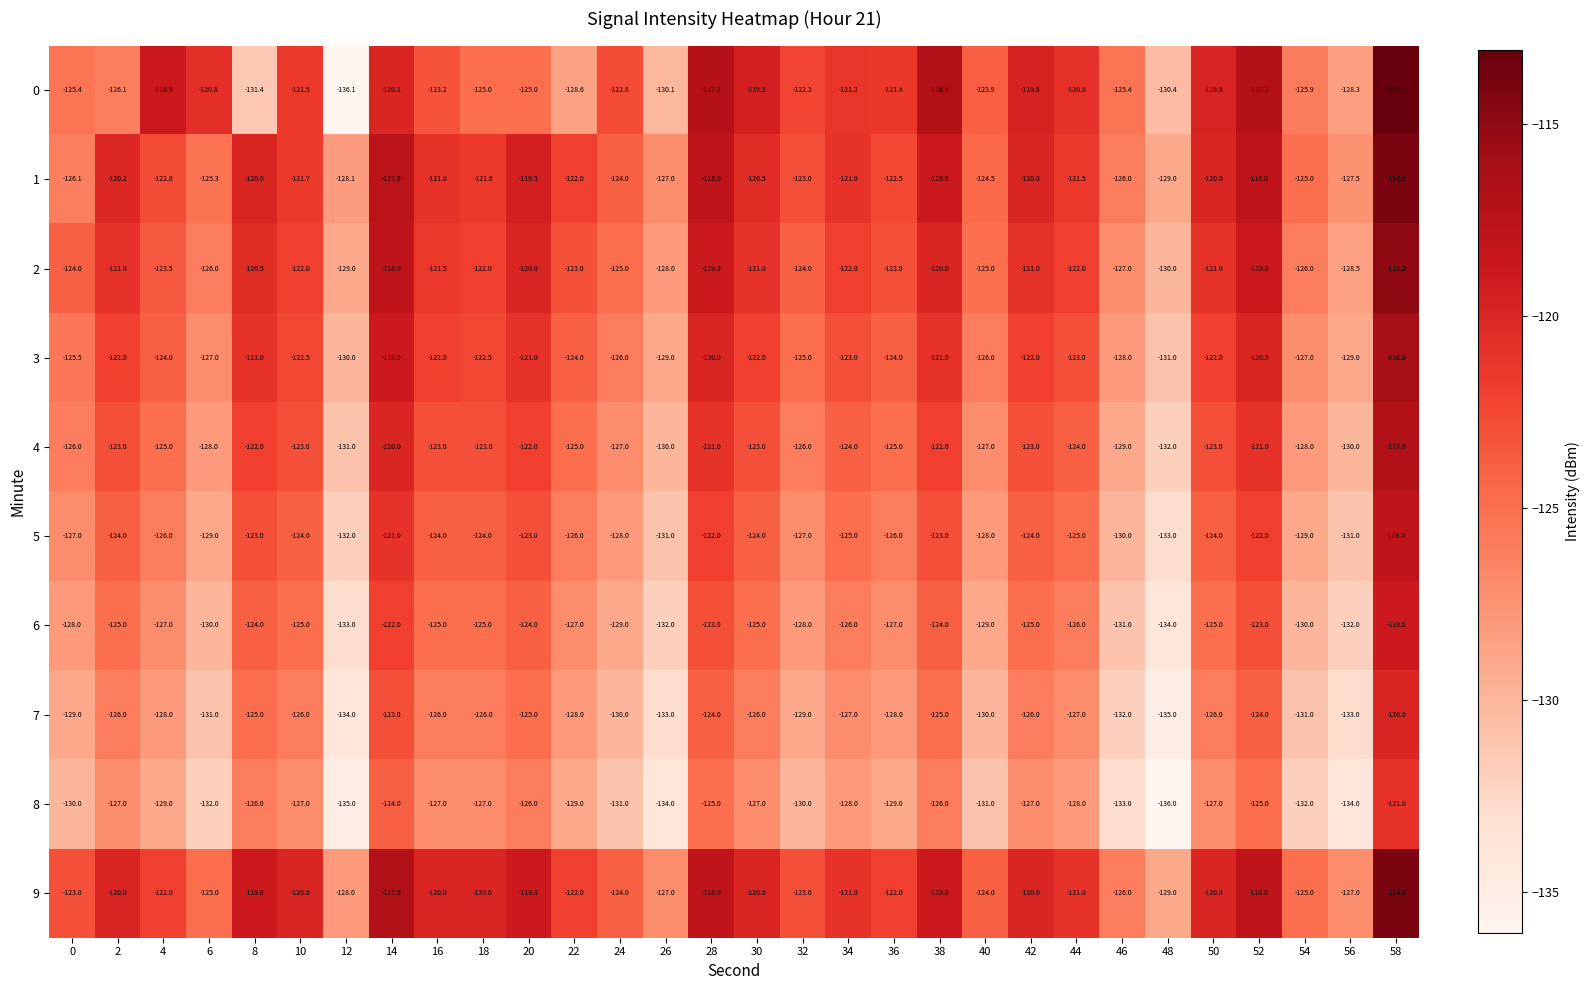

What is the spread (max minus min) of values at 2?

7.0